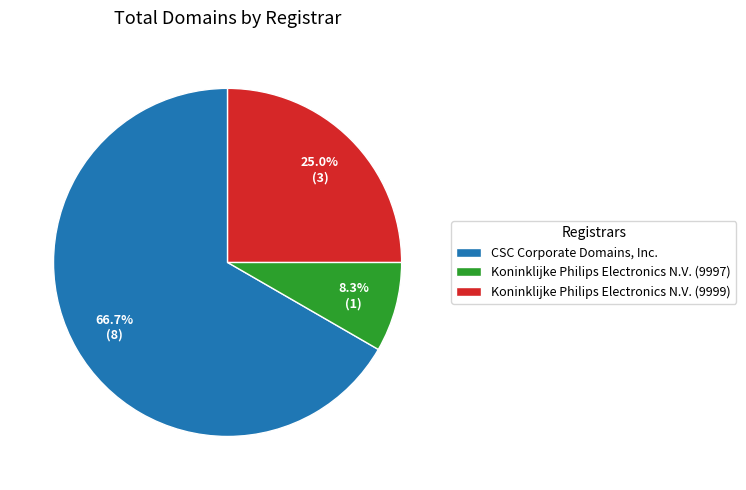

The CSC Corporate Domains, Inc. slice represents 67% of the pie. True or false?

True